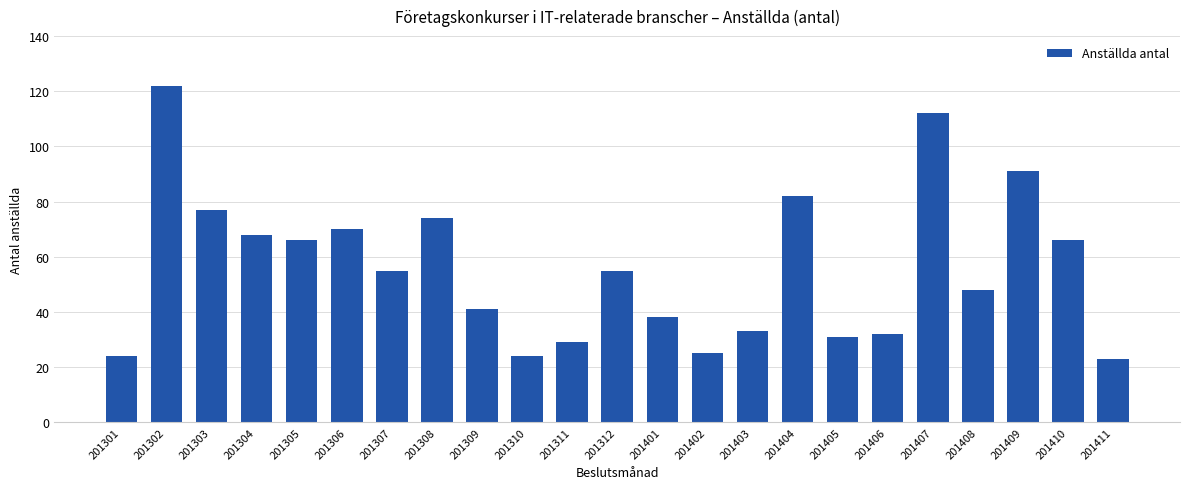

How many data points does each series have?

23